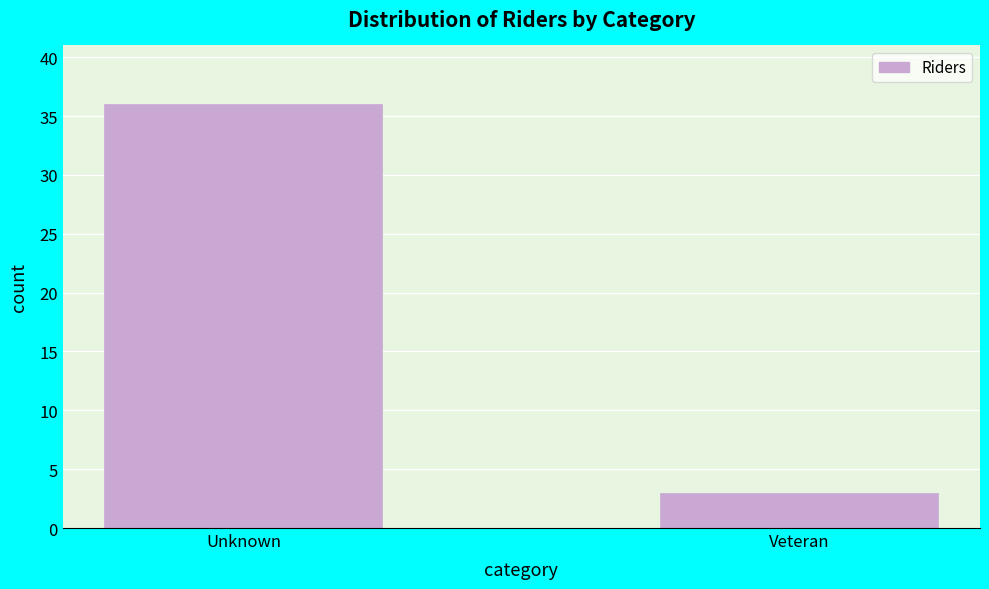

Reading right to left, transcribe all the data shown in this chart.

3	36